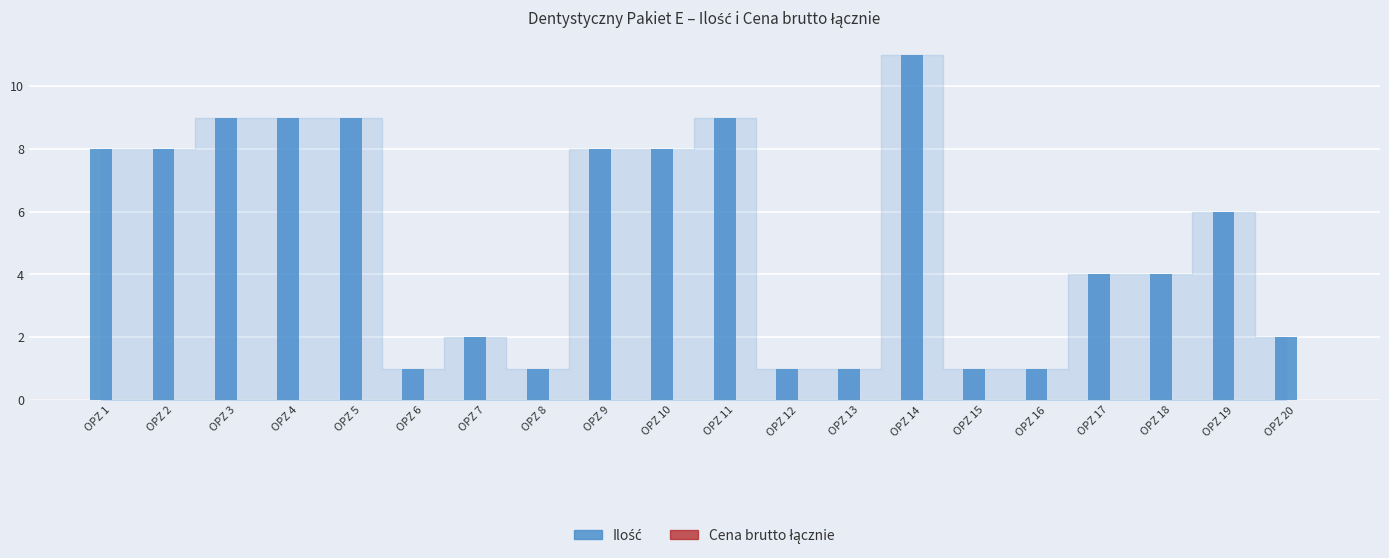

What is the difference between the second highest and second lowest values?

8